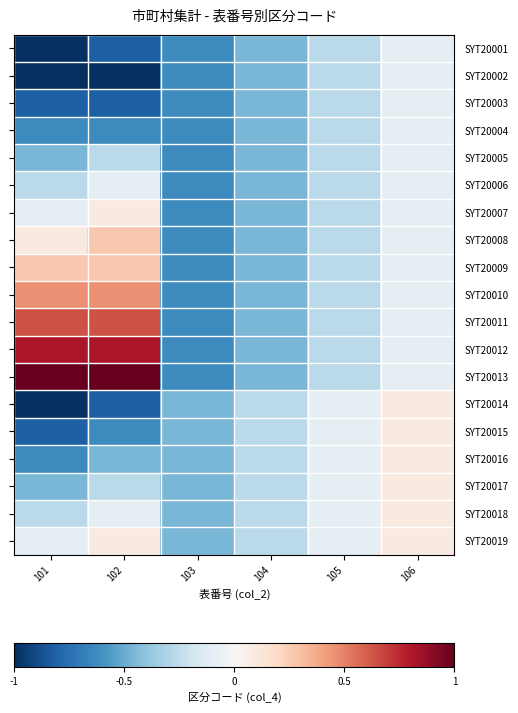

What is the total value across all series at 102?

-2.3